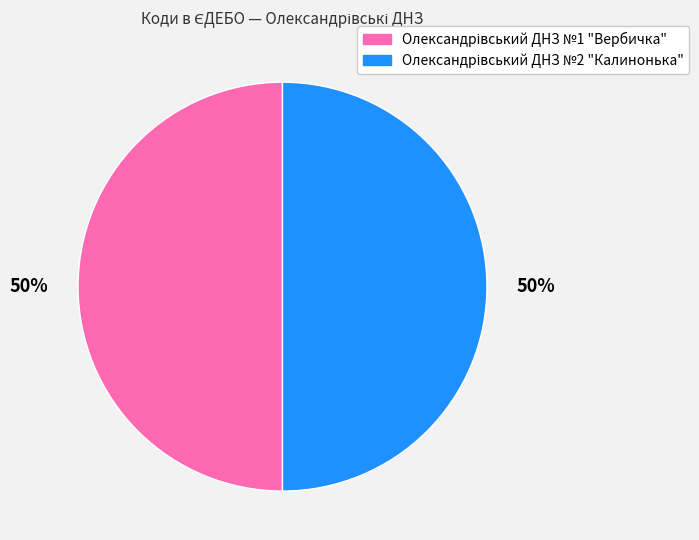

To the nearest percent, what is the average slice percentage?

50%